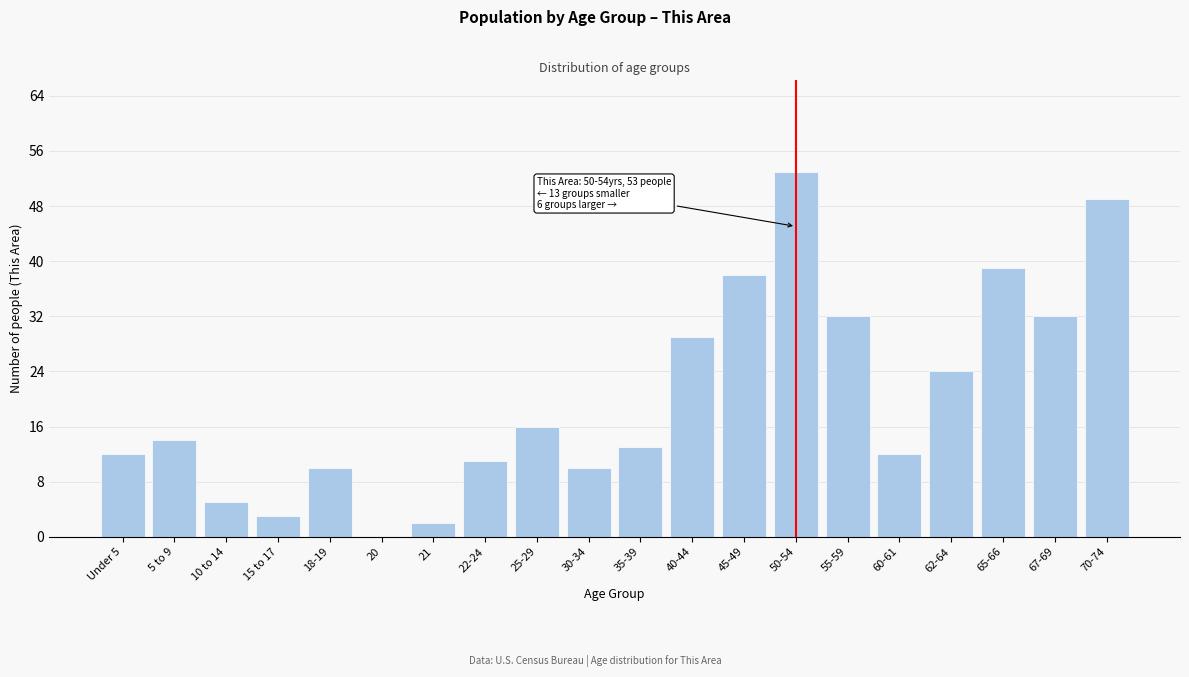

Reading left to right, transcribe all the data shown in this chart.

Under 5=12	5 to 9=14	10 to 14=5	15 to 17=3	18-19=10	20=0	21=2	22-24=11	25-29=16	30-34=10	35-39=13	40-44=29	45-49=38	50-54=53	55-59=32	60-61=12	62-64=24	65-66=39	67-69=32	70-74=49